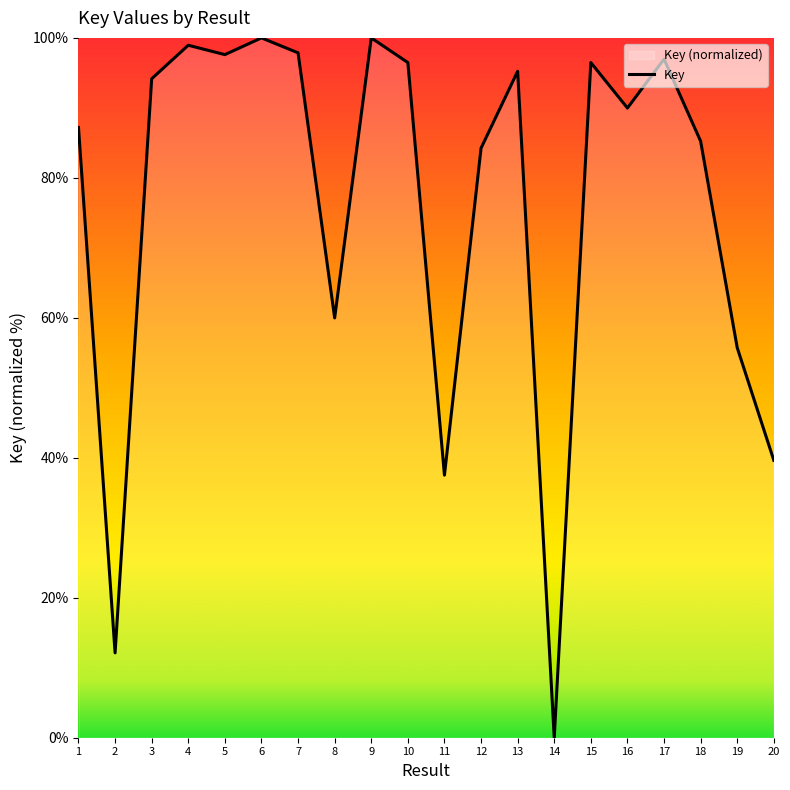

The value at 3 is 94.2. True or false?

True